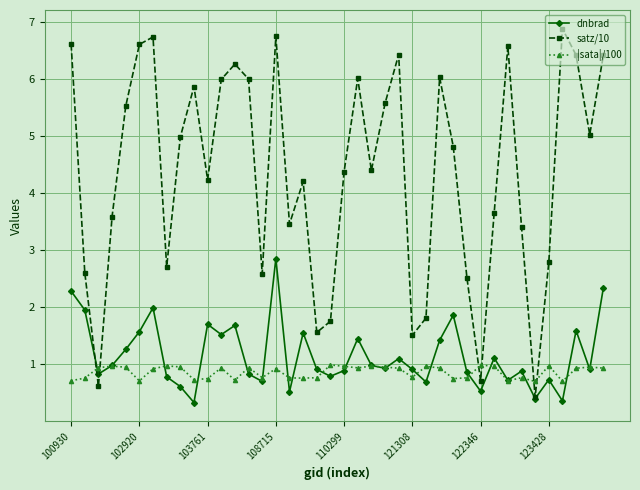

At how many categories does at least one series exceed 4?

24